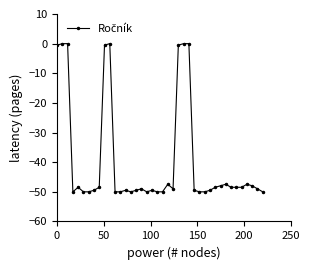

What is the value of the 37th point from the left?

-47.4